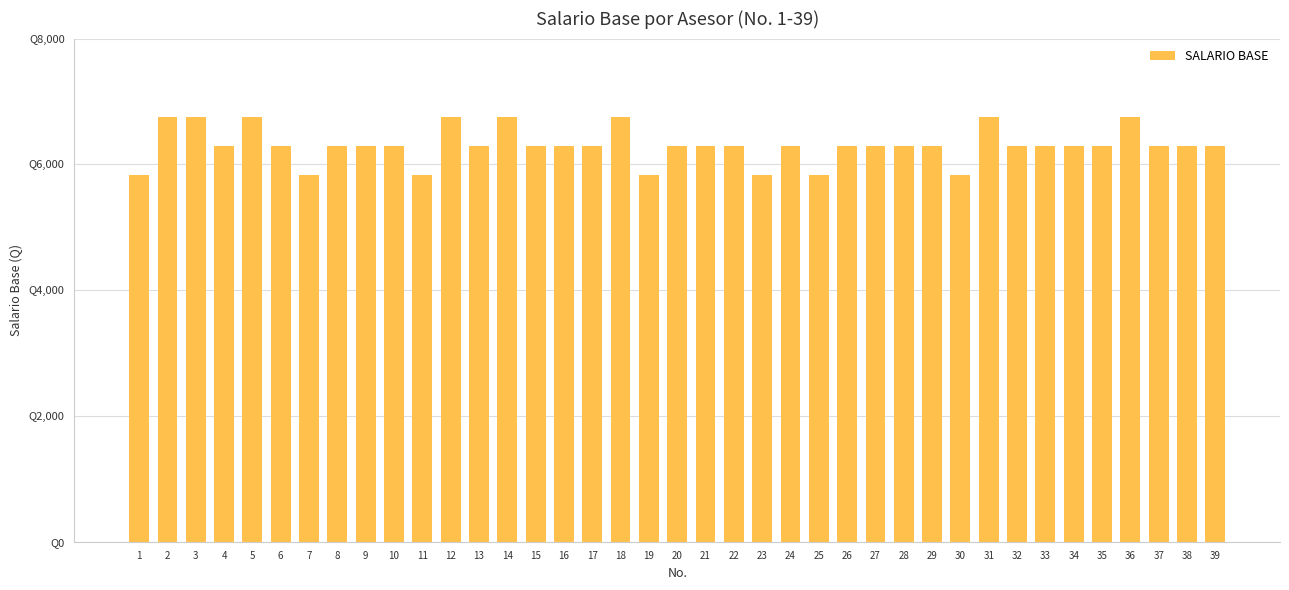

What is the difference between the maximum and second lowest values?

924